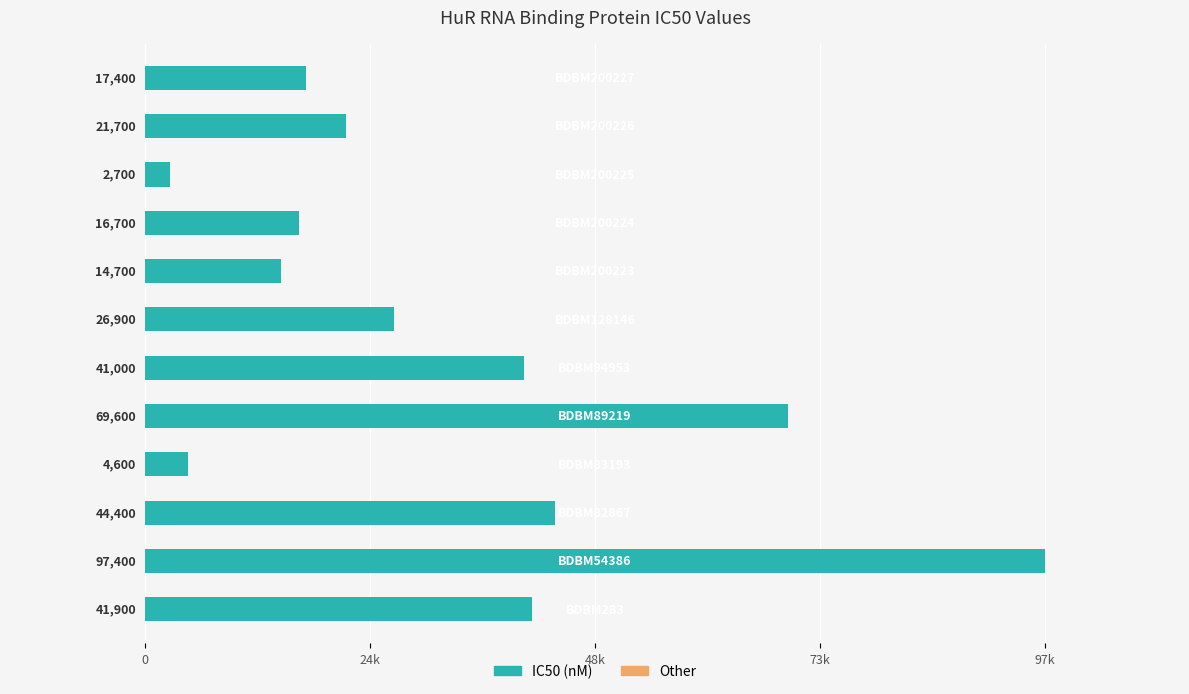

How many bars are there in total?

12